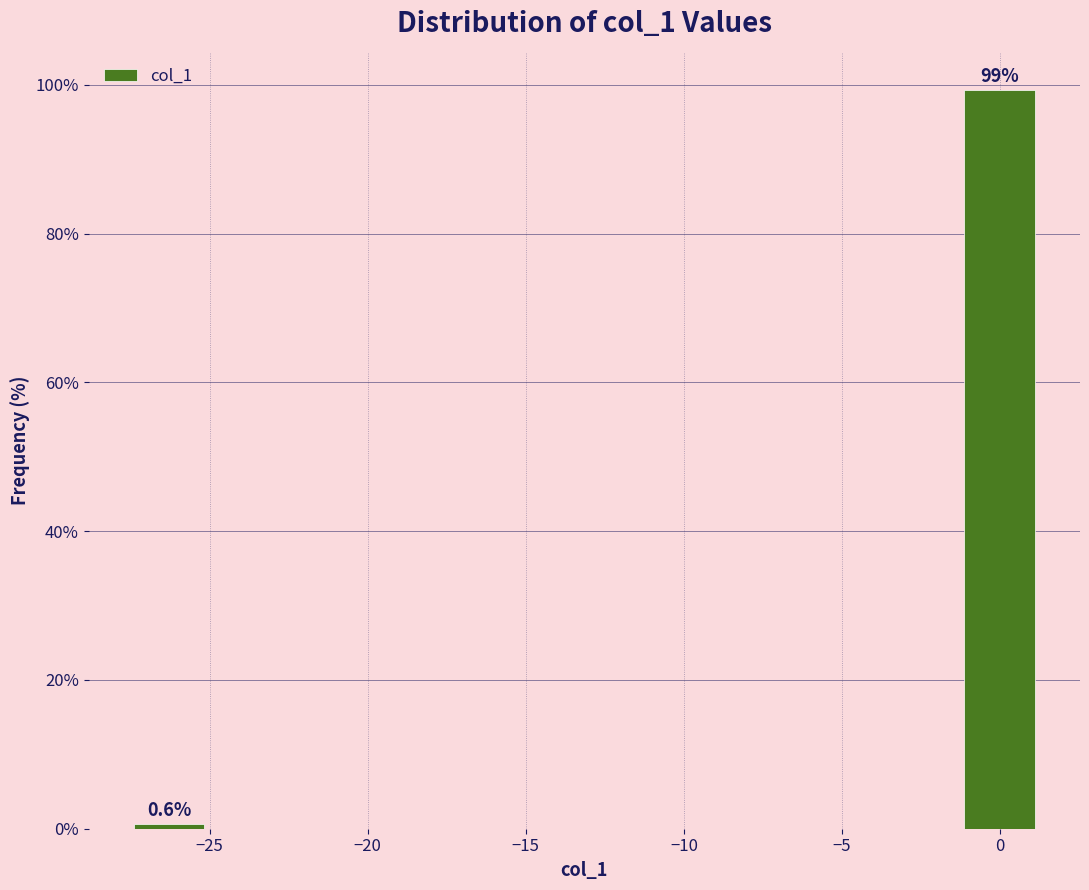

Over which range of the x-axis is the bar tallest?

-1.5 to 1.5